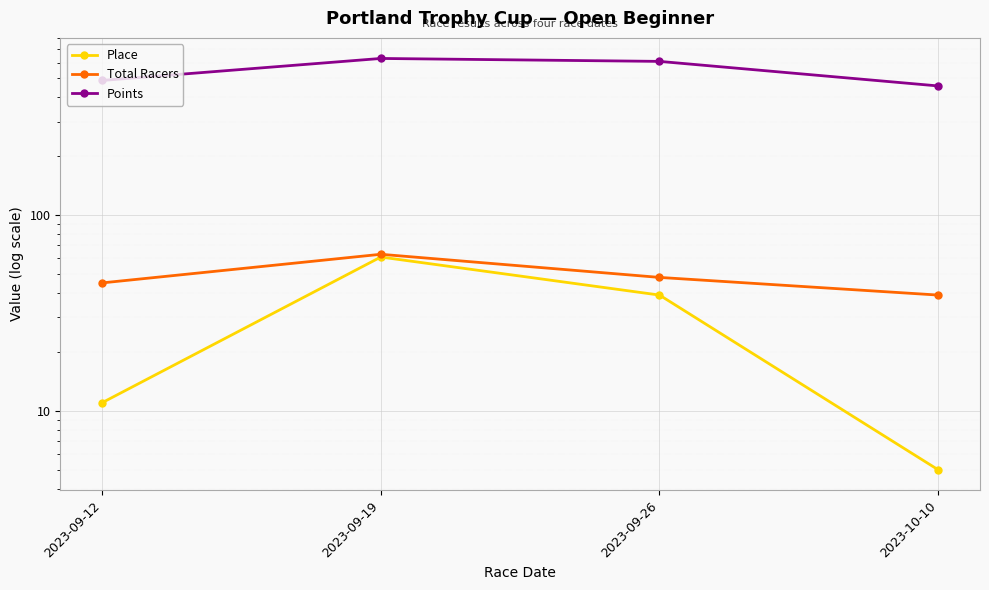

True or false: Total Racers and Points intersect in this chart.

False